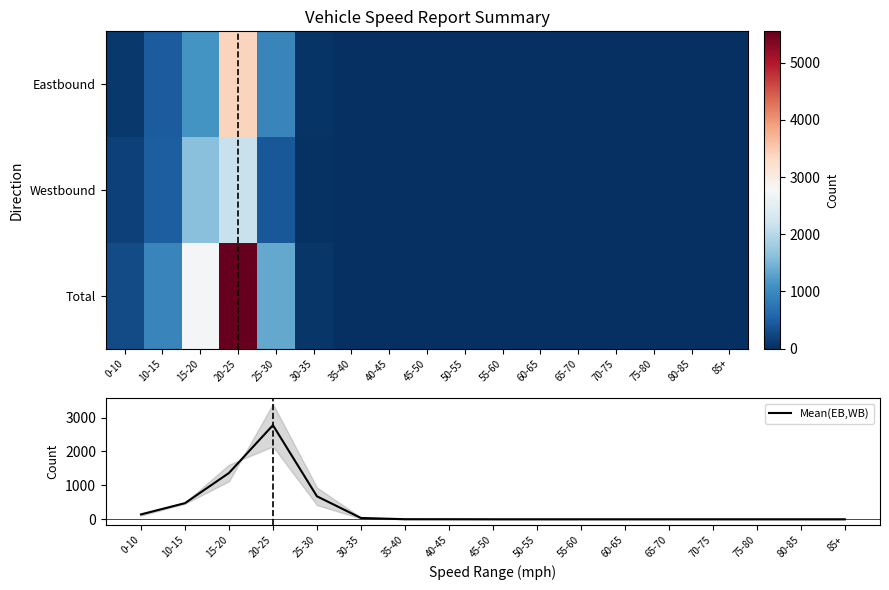

Which category has the highest value in the Mean(EB,WB) series?

20-25